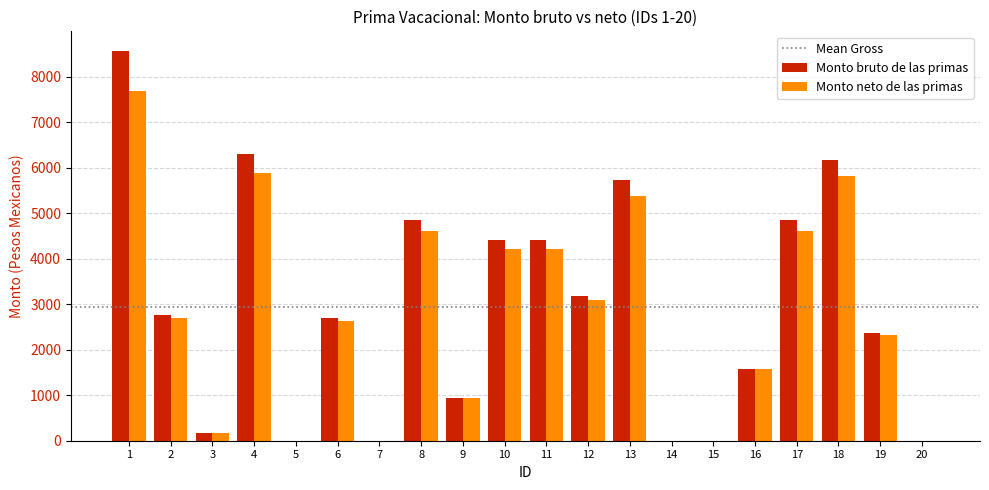

What is the sum of the Monto bruto de las primas values at 8 and 19?

7195.5